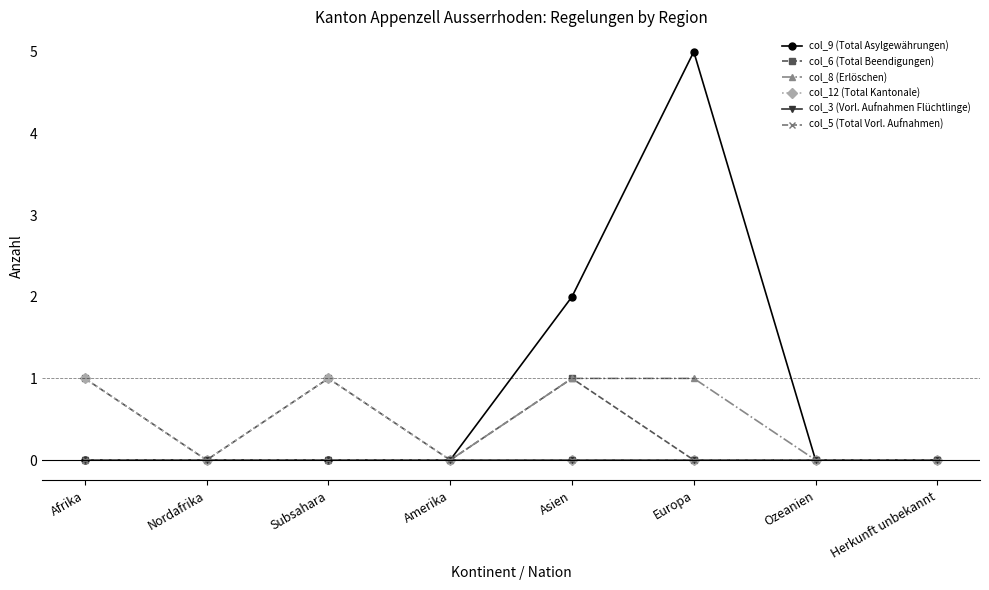

What is the sum of all col_9 (Total Asylgewährungen) values?

7